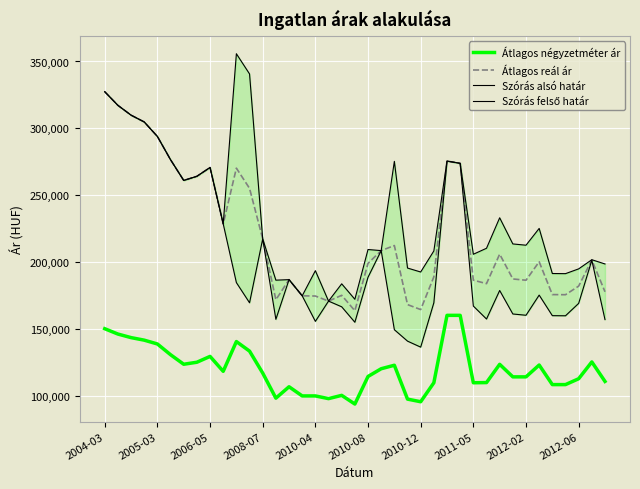

List the series in order of their peak value, lowest first.

Átlagos négyzetméter ár, Átlagos reál ár, Szórás alsó határ, Szórás felső határ